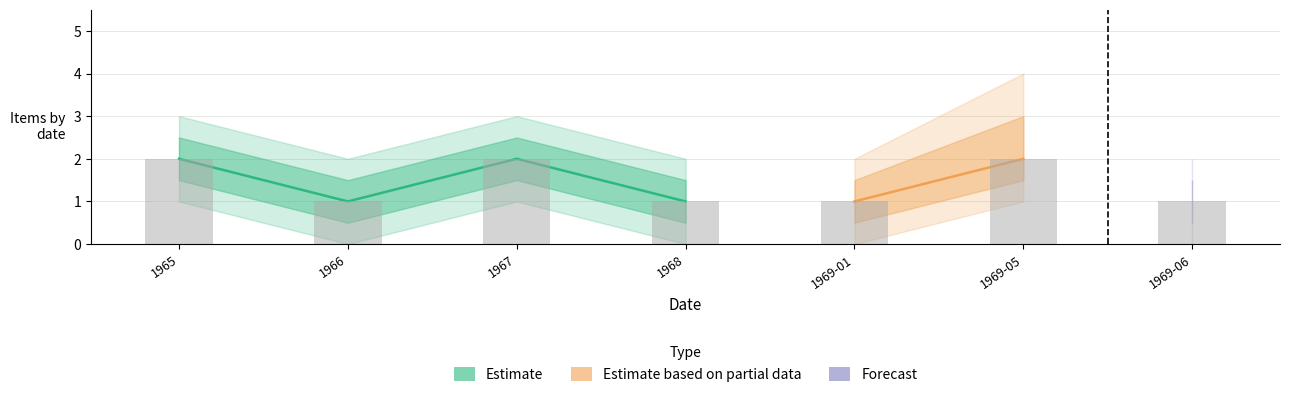

What is the label of the 6th bar from the right?

1966